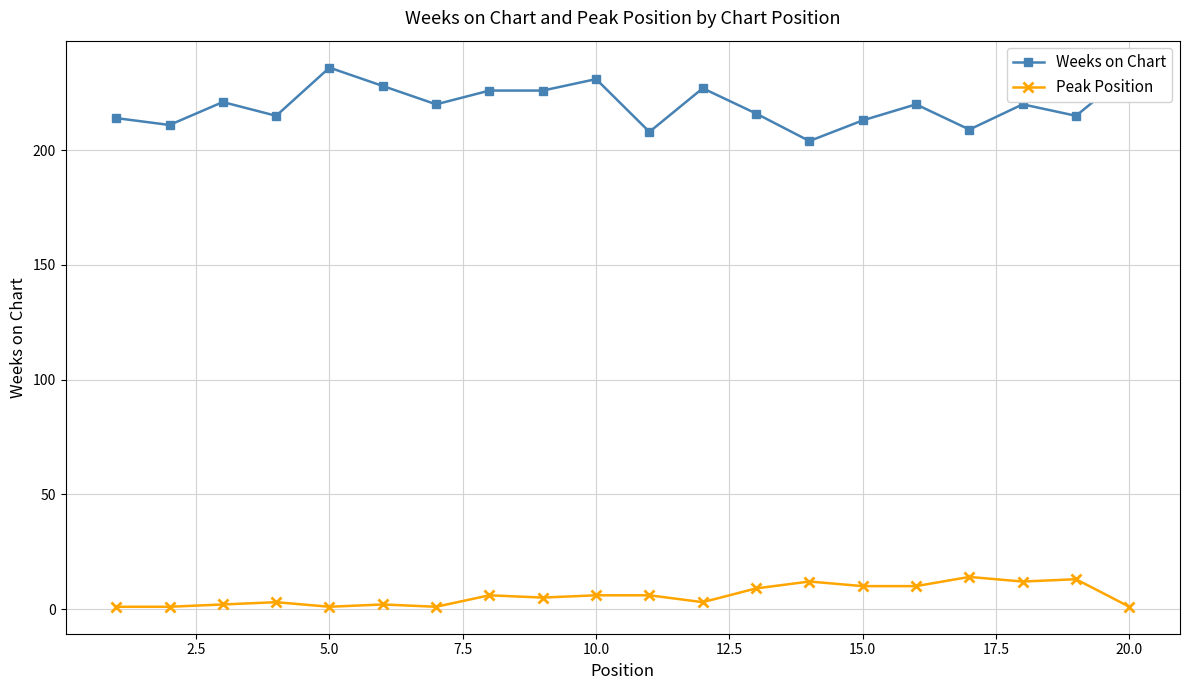

True or false: Weeks on Chart and Peak Position intersect in this chart.

False